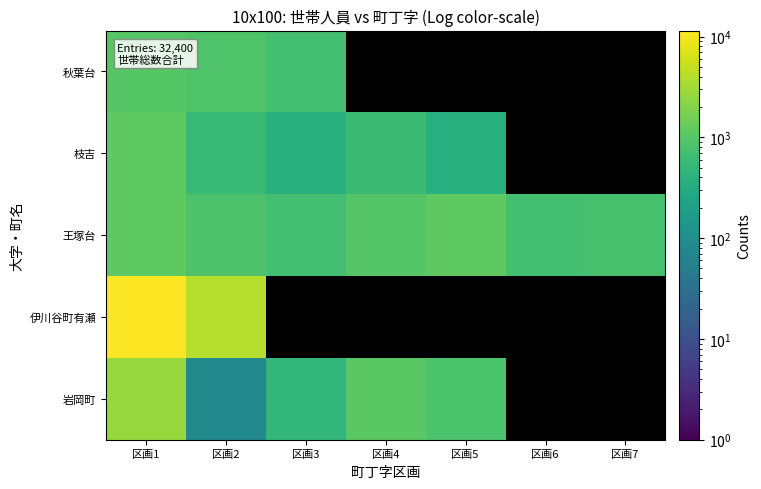

How many distinct data groups are displayed?

5